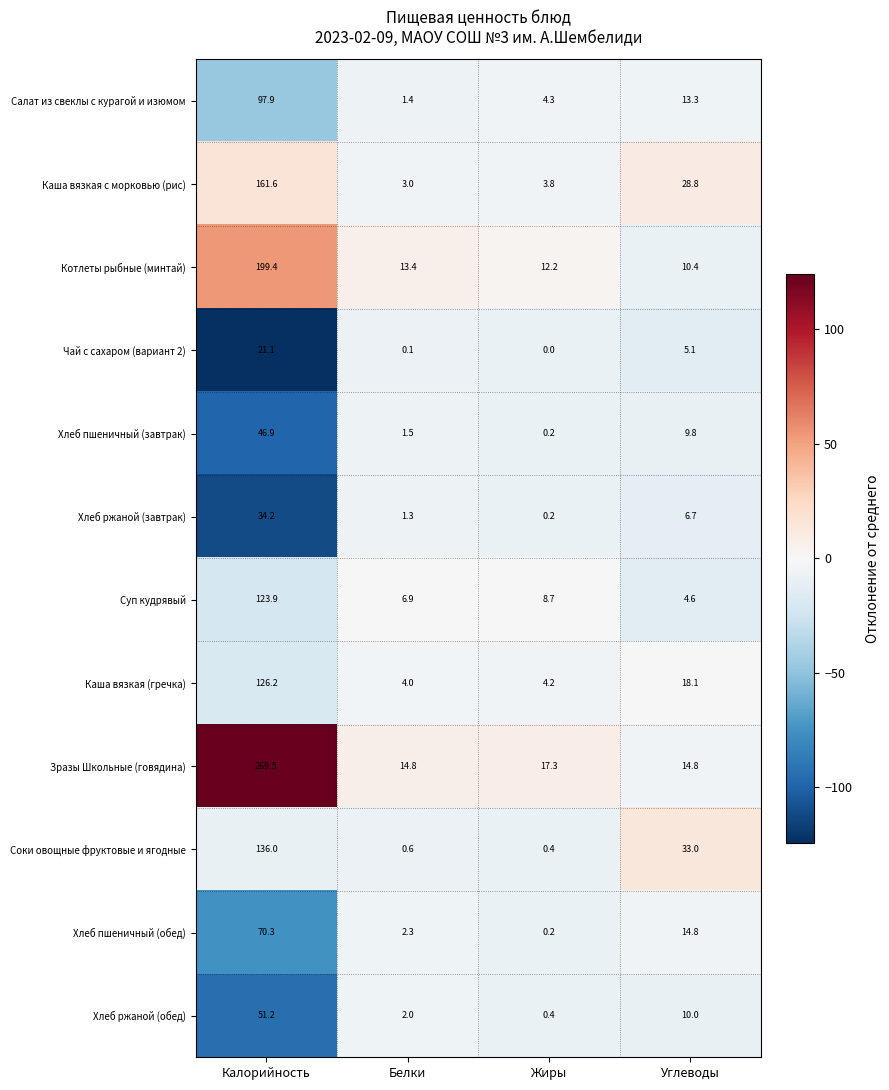

Which series has the widest spread of values?

Зразы Школьные (говядина)